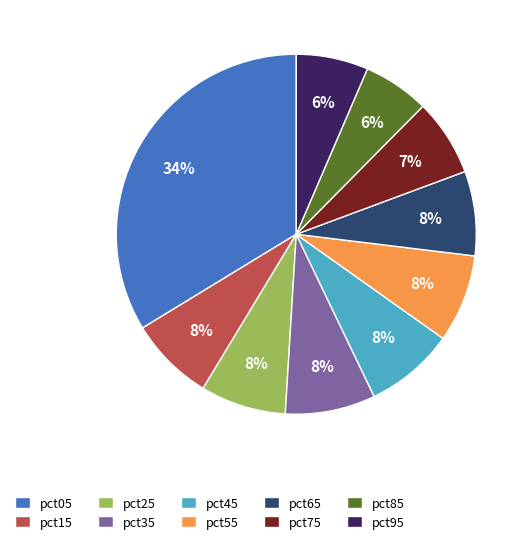

Does pct55 account for over 50% of the chart?

No